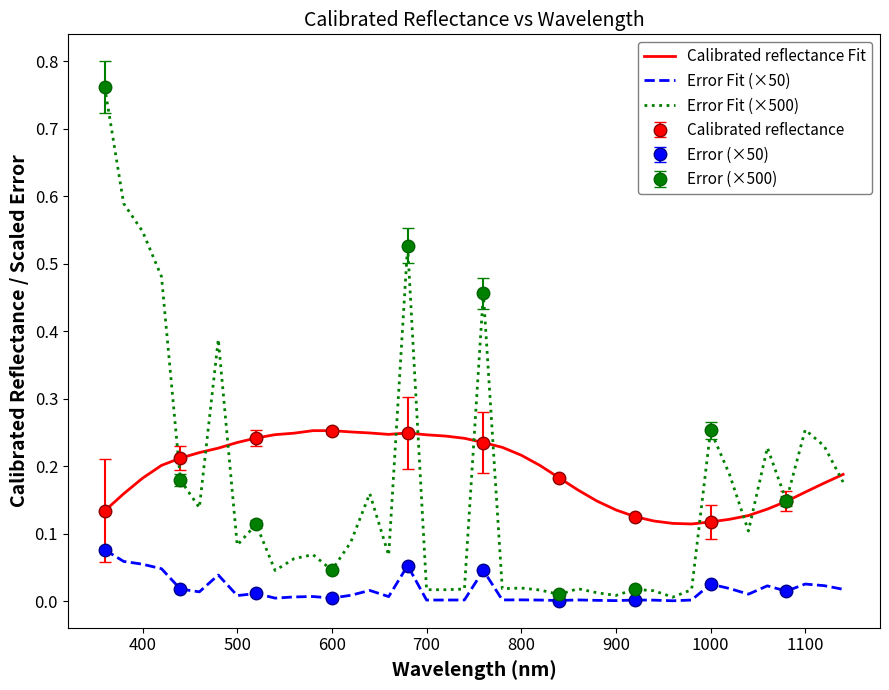

What is the difference between the maximum and second lowest values in the Error Fit (×50) series?

0.1